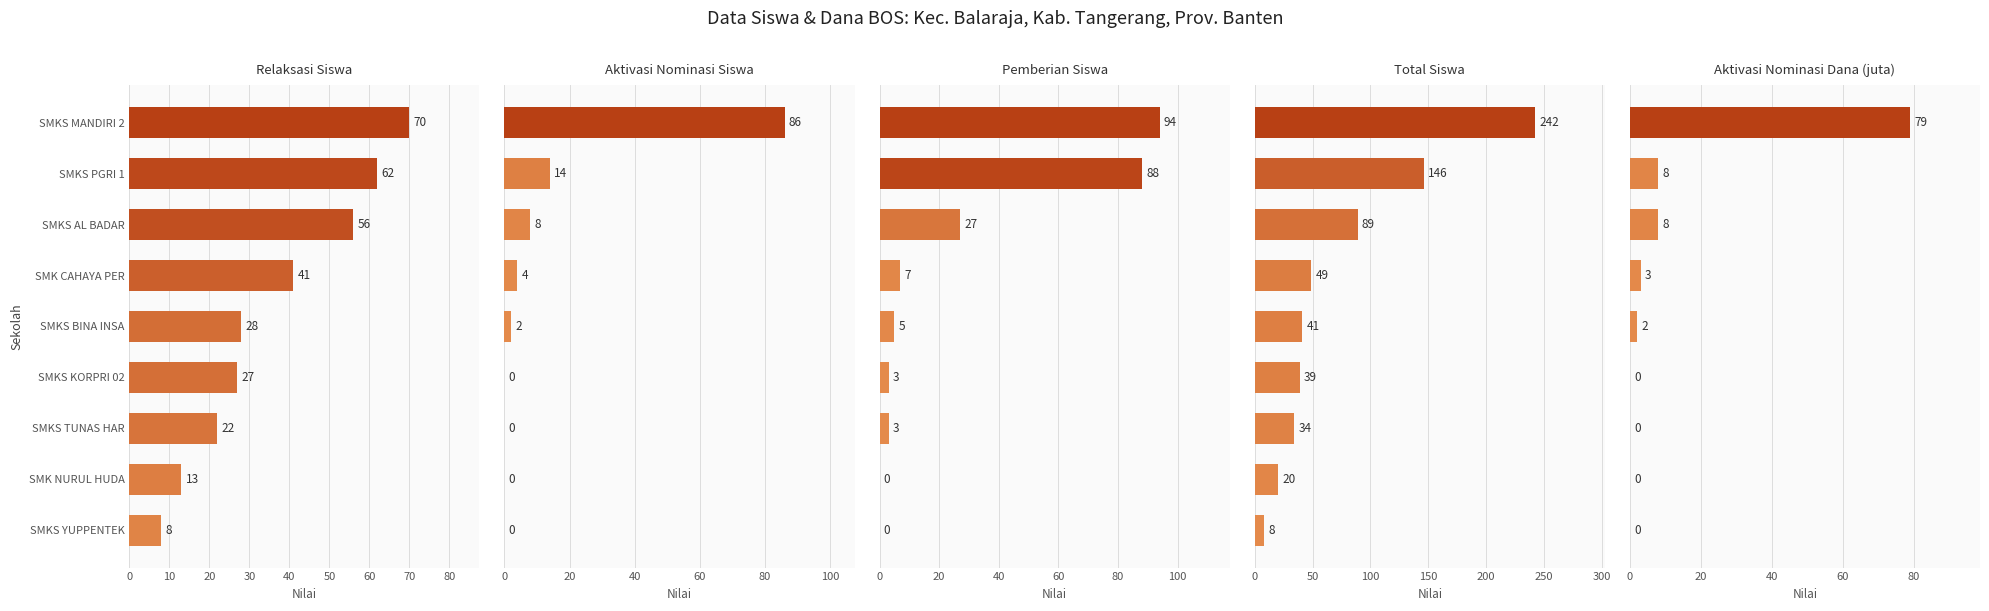

What is the value of the Pemberian (Siswa) bar at the 6th from the left?

3